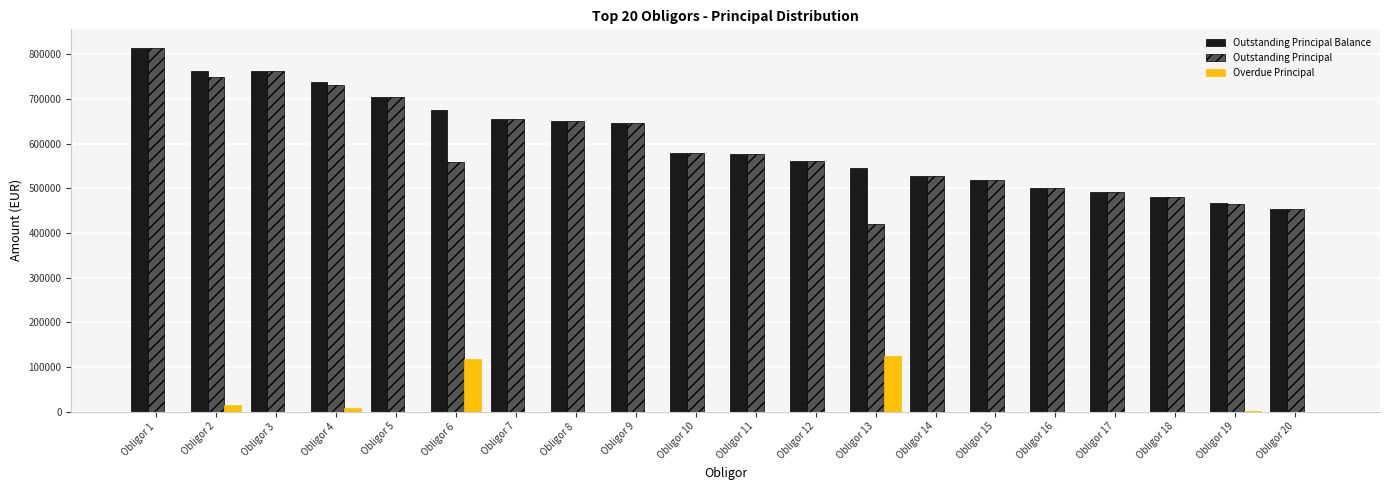

Which series has the widest spread of values?

Outstanding Principal